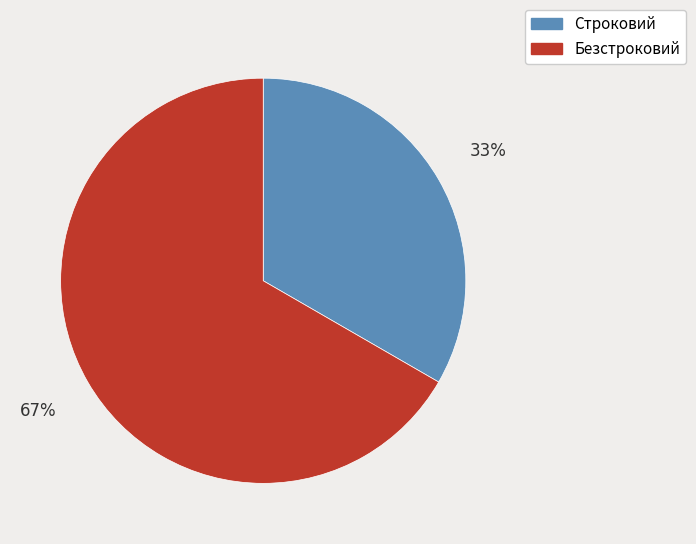

What is the ratio of the value at Безстроковий to the value at Строковий?

2.0